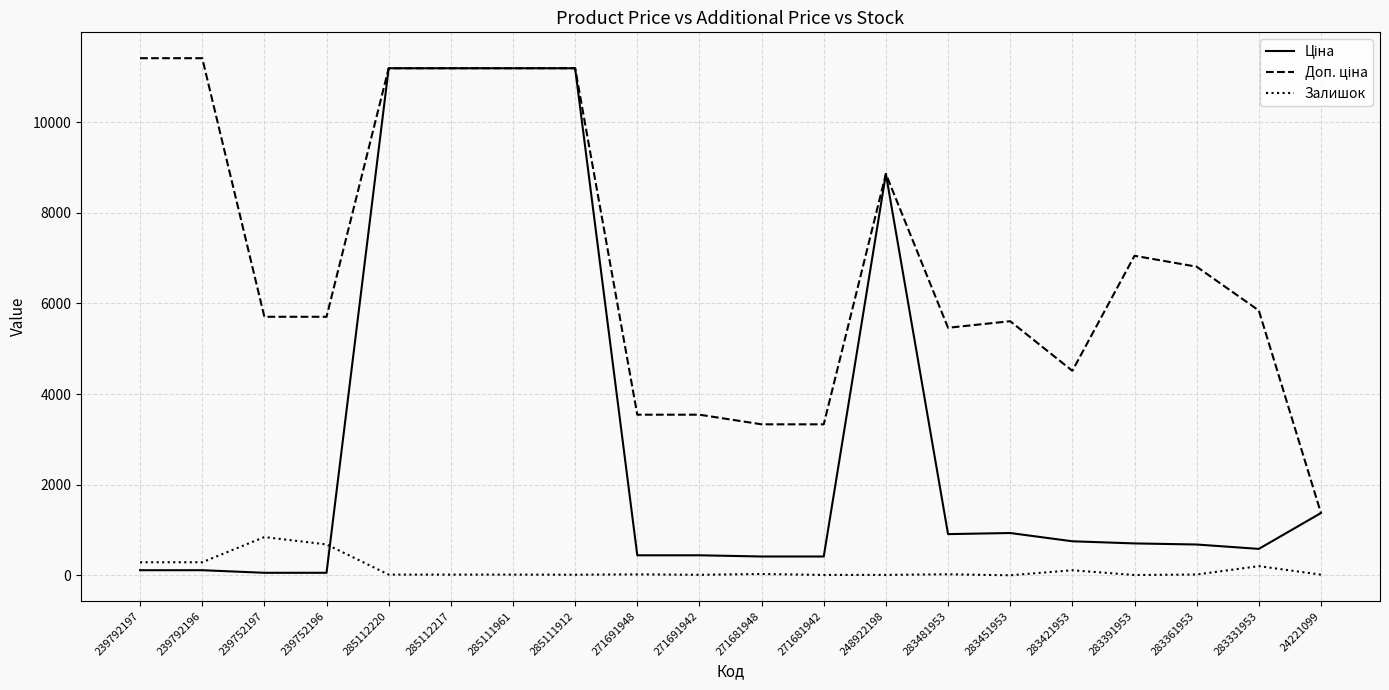

The Залишок series shows 22.0 at 271691948. True or false?

True